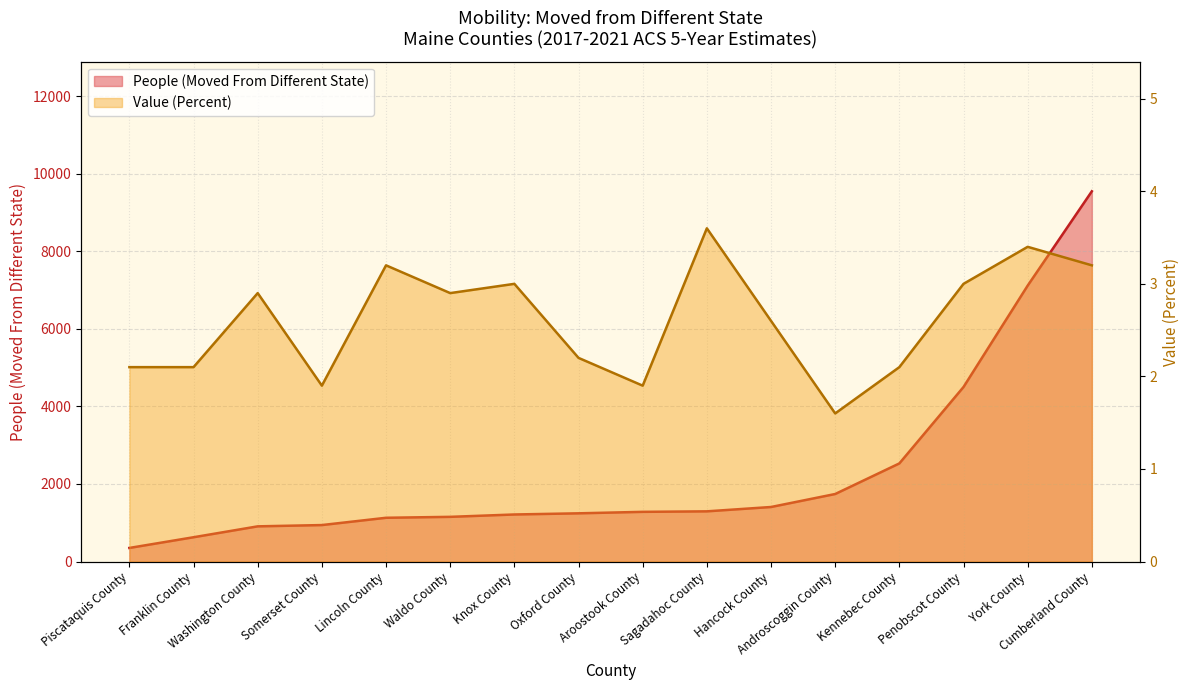

True or false: Value (Percent) has more than 2 points higher than both neighbors.

True